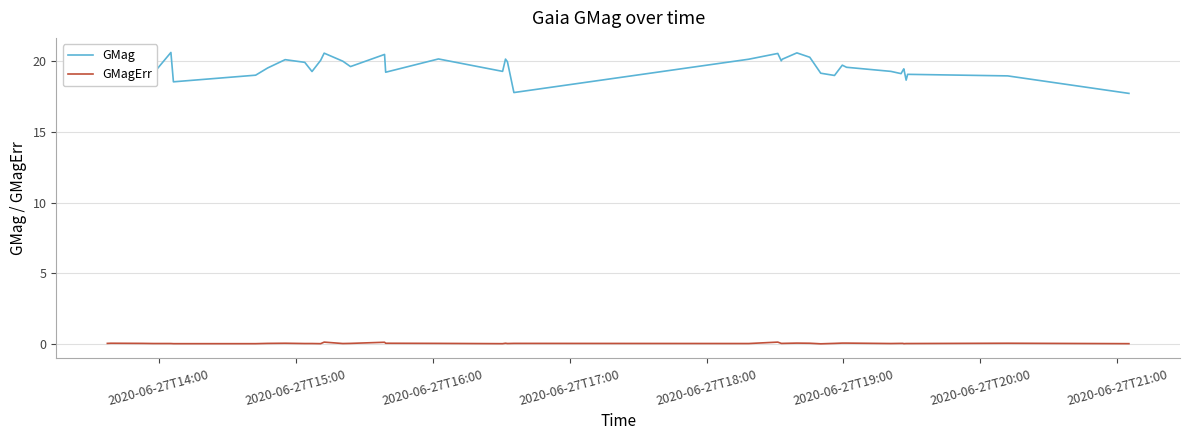

Rank the series by their maximum value, from highest to lowest.

GMag, GMagErr